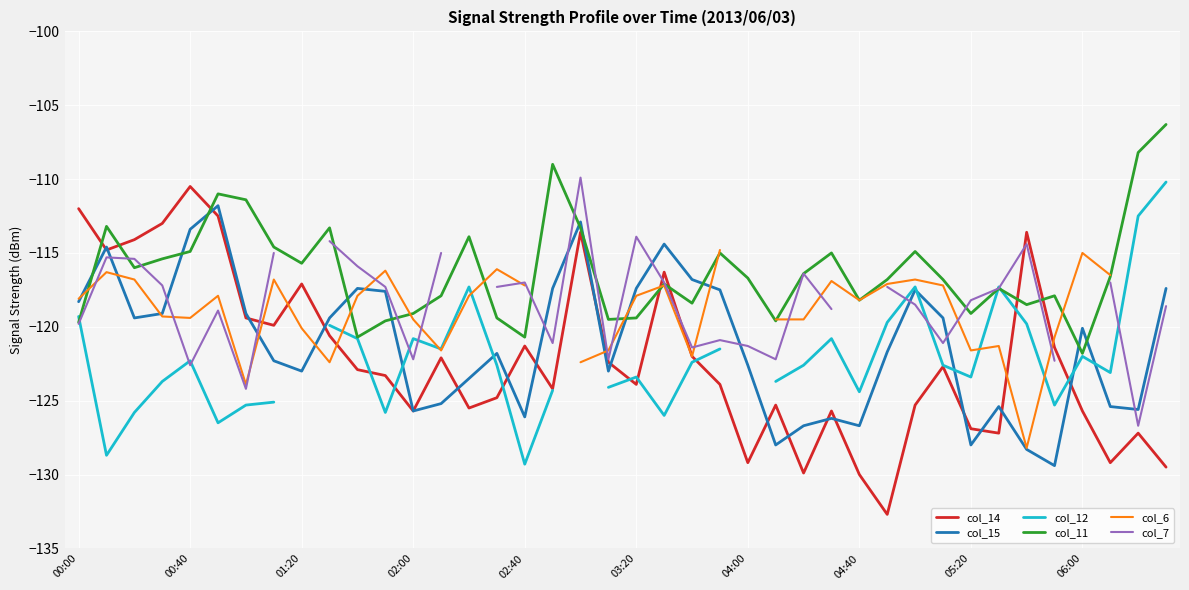

The col_11 series shows -120.7 at 02:40. True or false?

True